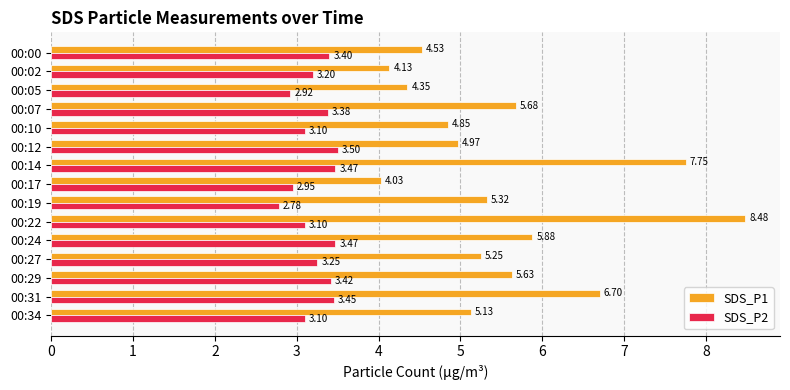

Rank the categories by SDS_P1 value from lowest to highest.

00:17, 00:02, 00:05, 00:00, 00:10, 00:12, 00:34, 00:27, 00:19, 00:29, 00:07, 00:24, 00:31, 00:14, 00:22